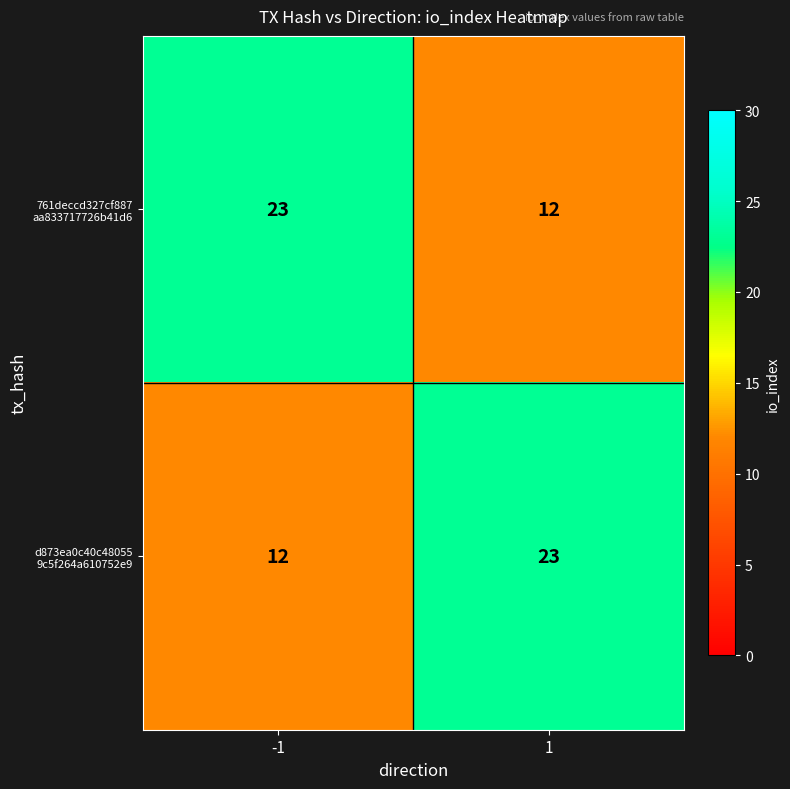

What is the total value across all series at 1?

35